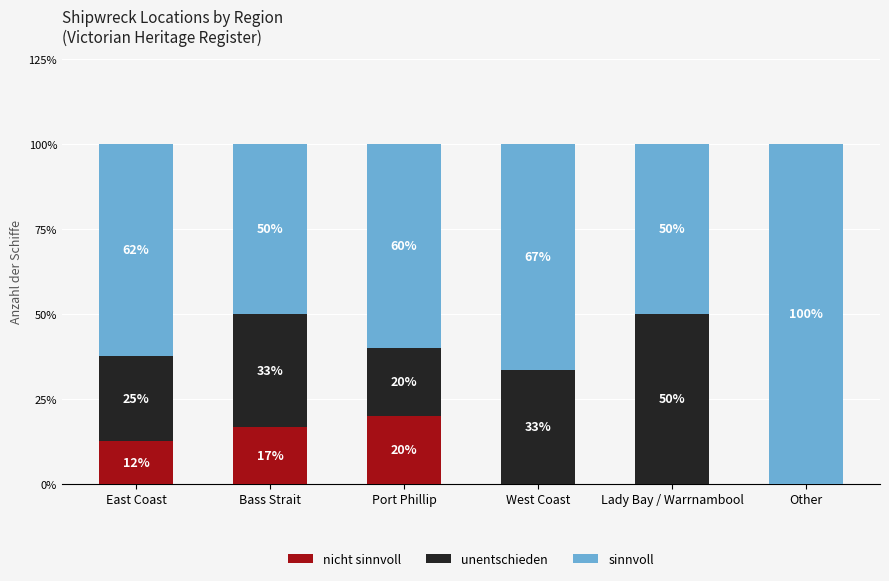

What is the total value across all series at Other?

100.0